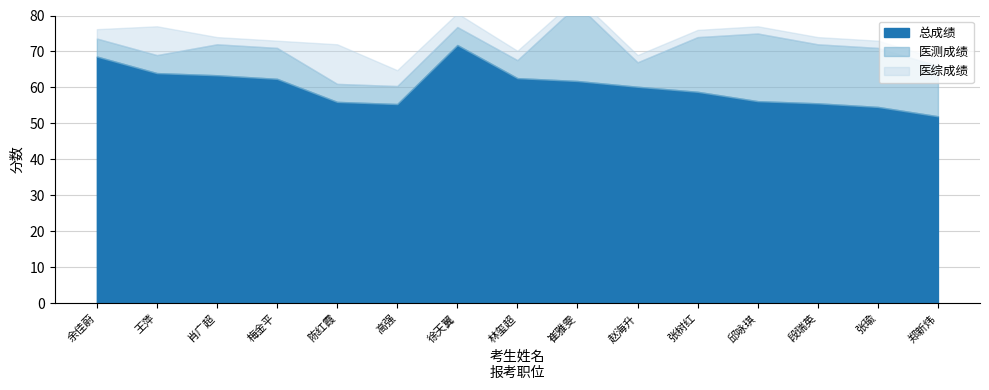

Which series has the largest range (max minus min)?

医测成绩